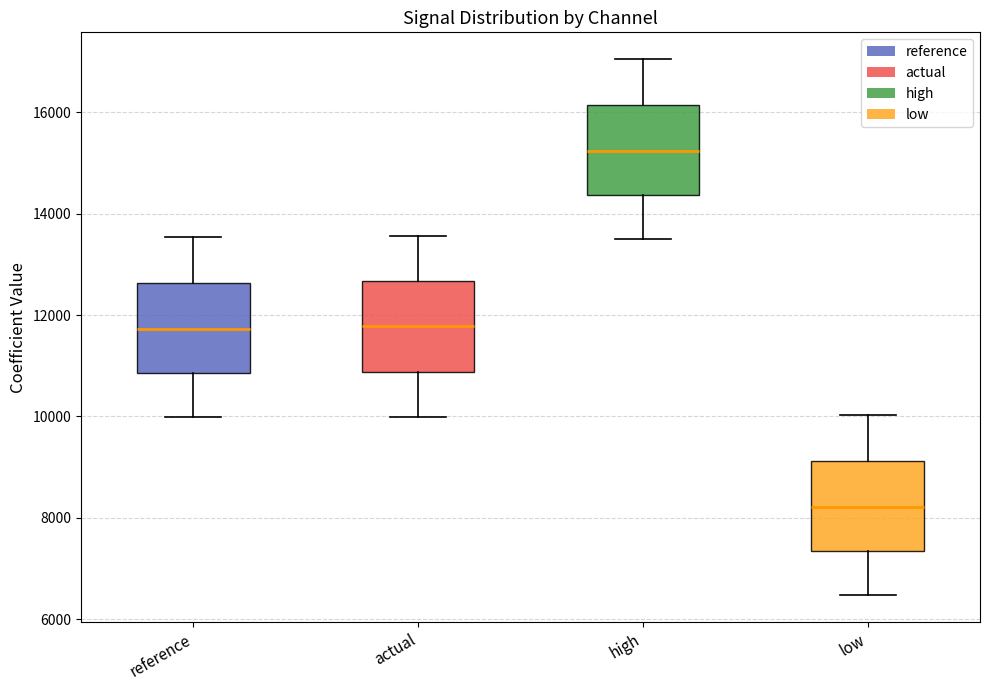

Reading left to right, read every box against the y-axis: the position of its median line, the range the box covers, and the ends of its whiskers. The values are not printed on the chart, so give them approximately, as read against the axis.

reference: median 11800, box 10800 to 12600, whiskers 10000 to 13600
actual: median 11800, box 10800 to 12600, whiskers 10000 to 13600
high: median 15200, box 14400 to 16200, whiskers 13400 to 17000
low: median 8200, box 7400 to 9200, whiskers 6400 to 10000